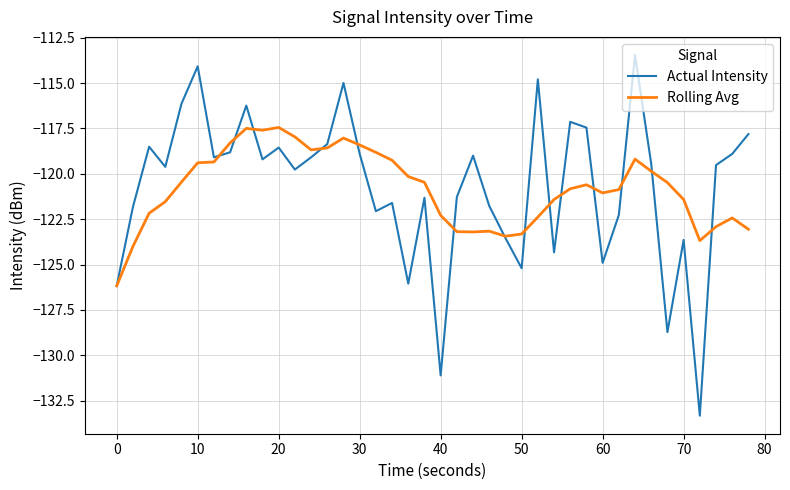

Which series has the widest spread of values?

Actual Intensity